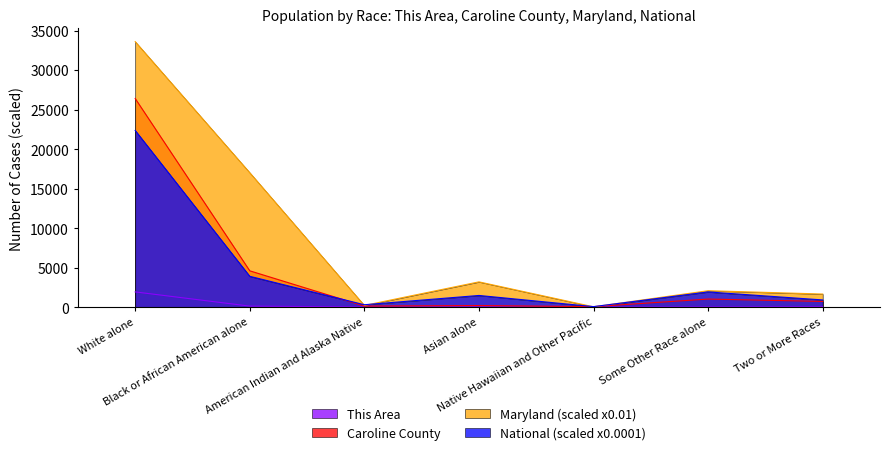

After their last crossing, which series has the higher values: Maryland or National?

Maryland